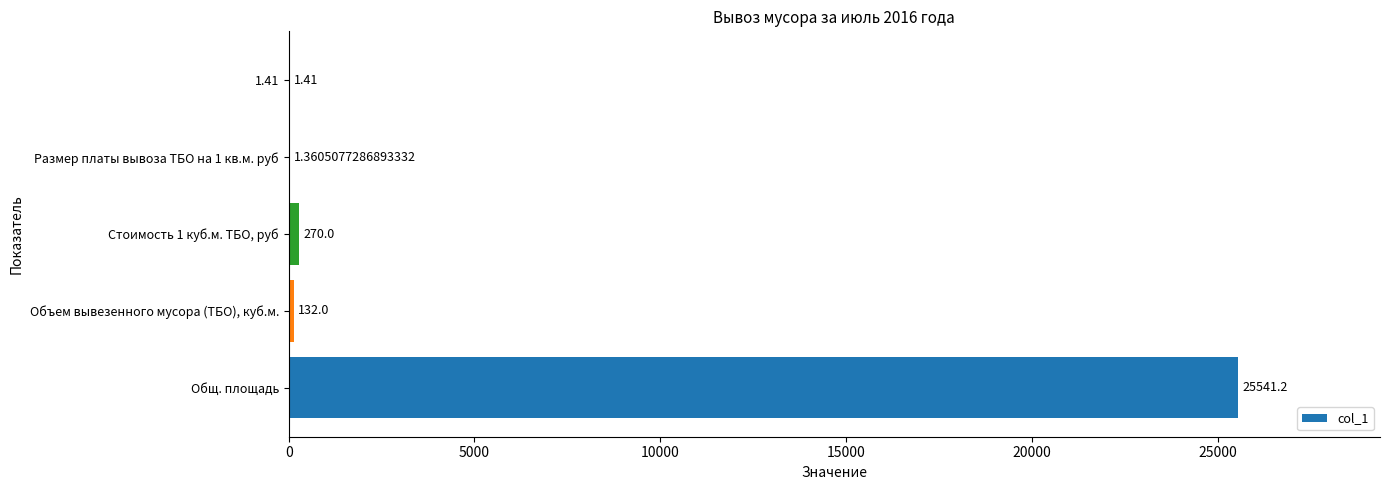

Which has a higher value, Стоимость 1 куб.м. ТБО, руб or Объем вывезенного мусора (ТБО), куб.м.?

Стоимость 1 куб.м. ТБО, руб